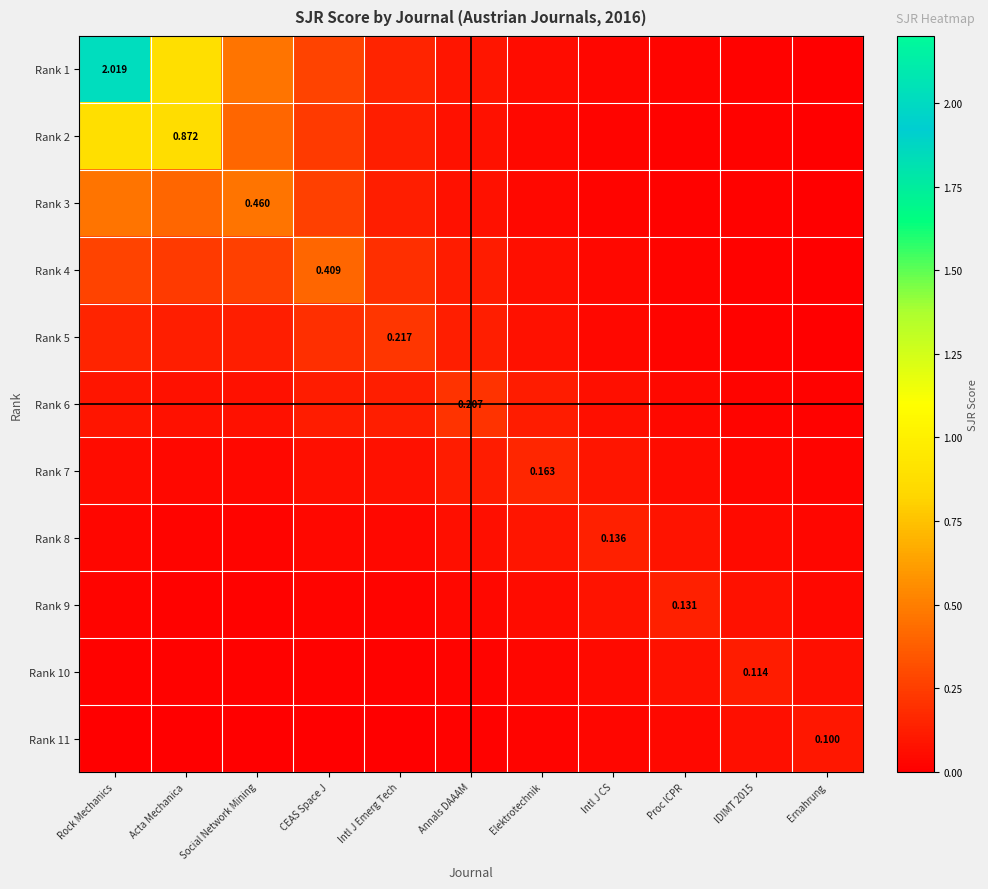

How many distinct data groups are displayed?

11